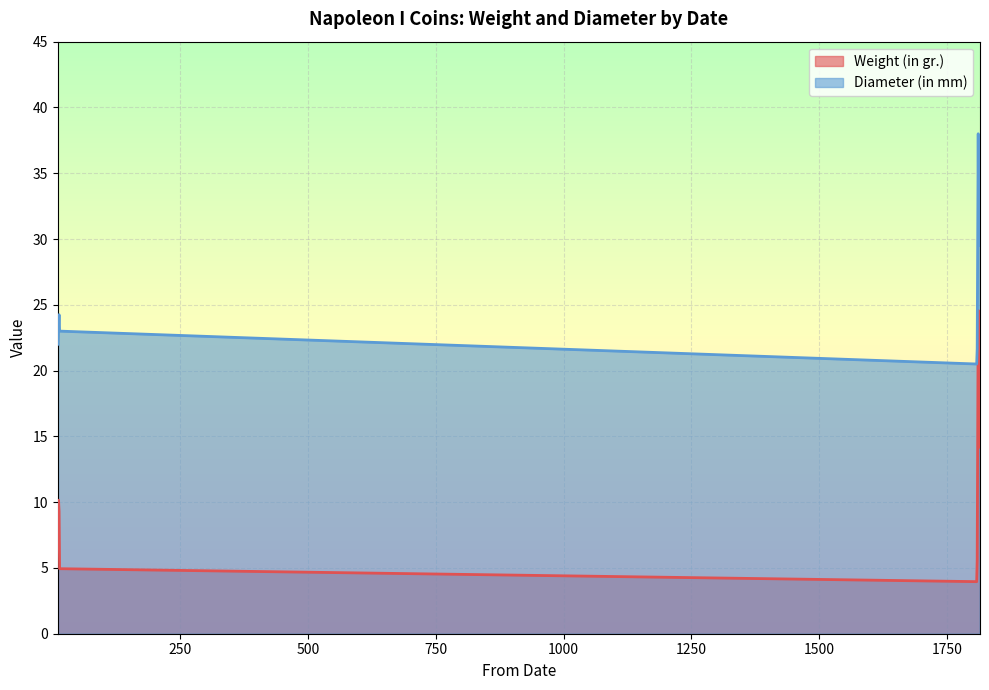

Which series has the widest spread of values?

Weight (in gr.)